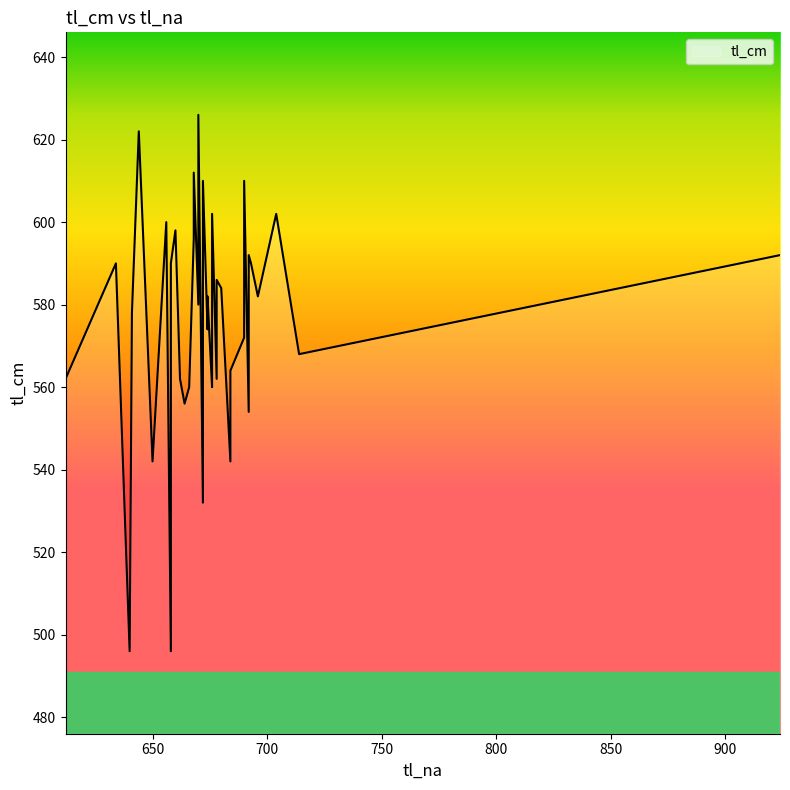

How many lines are shown in the chart?

1